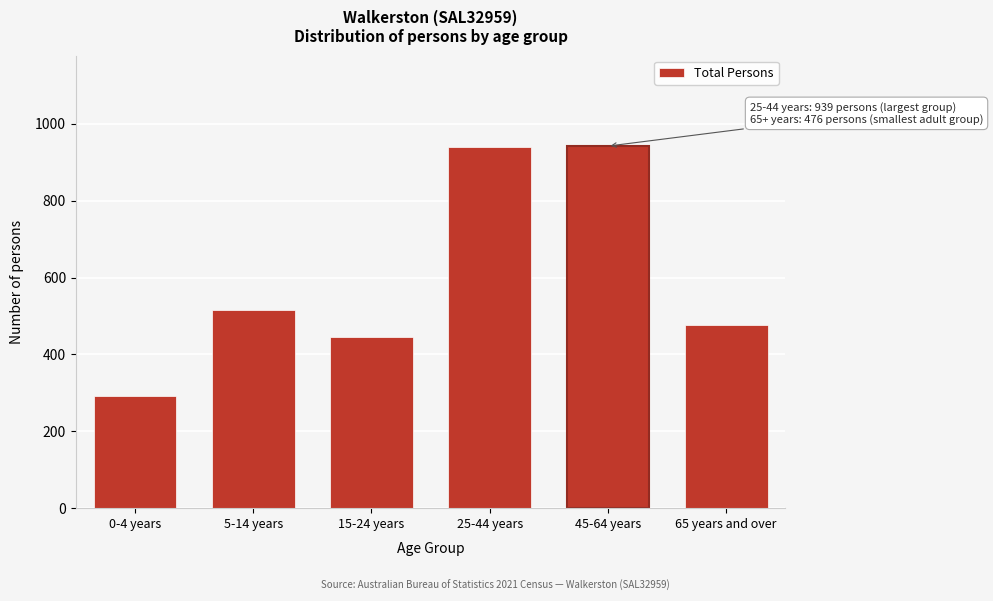

Is it true that the value at 45-64 years is 489?

False